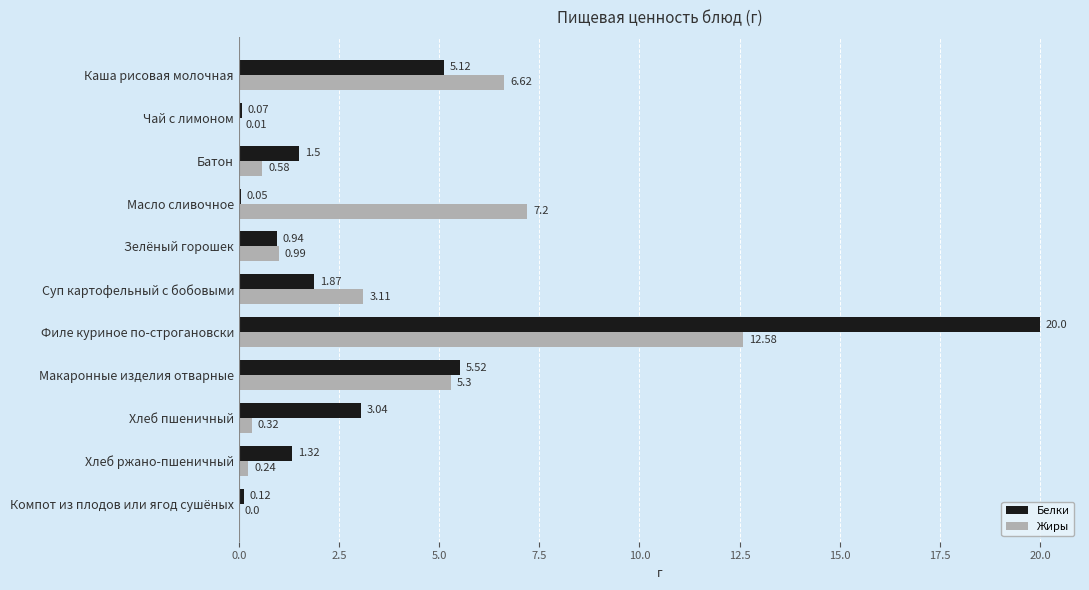

At which label does Белки reach its peak?

Филе куриное по-строгановски